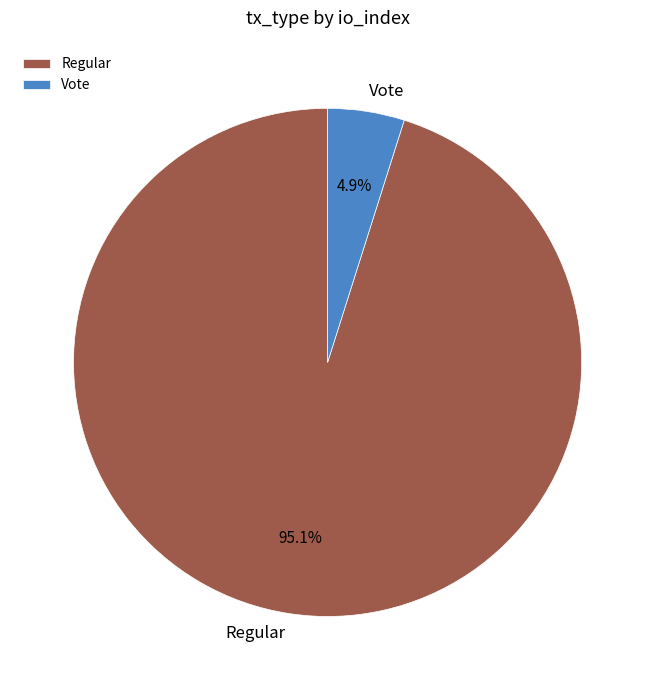

Approximately how many times larger is the value at Vote compared to Regular?

0.1